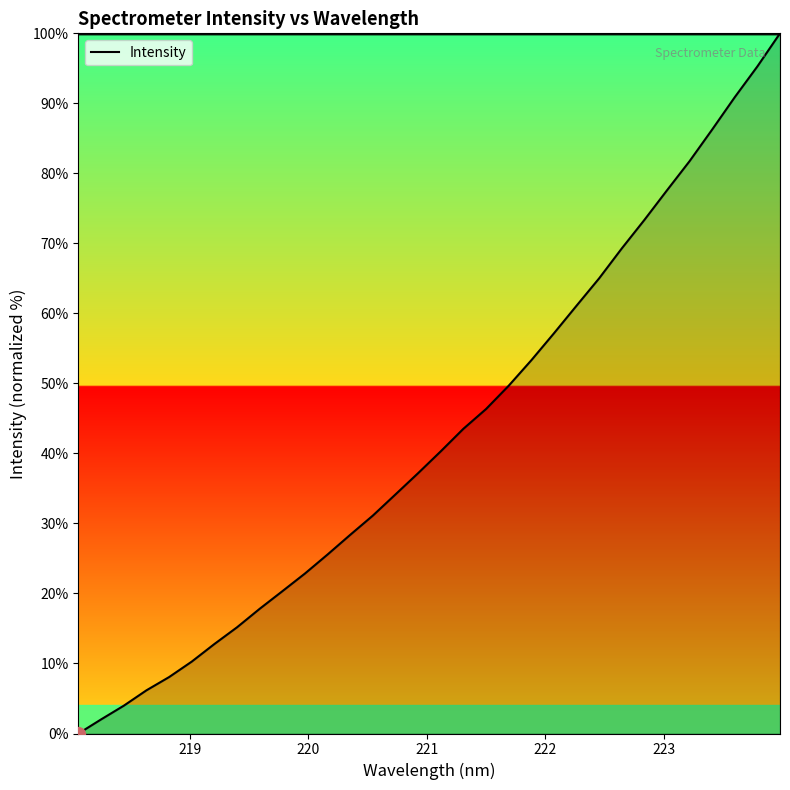

What is the maximum value shown in the chart?

100.0